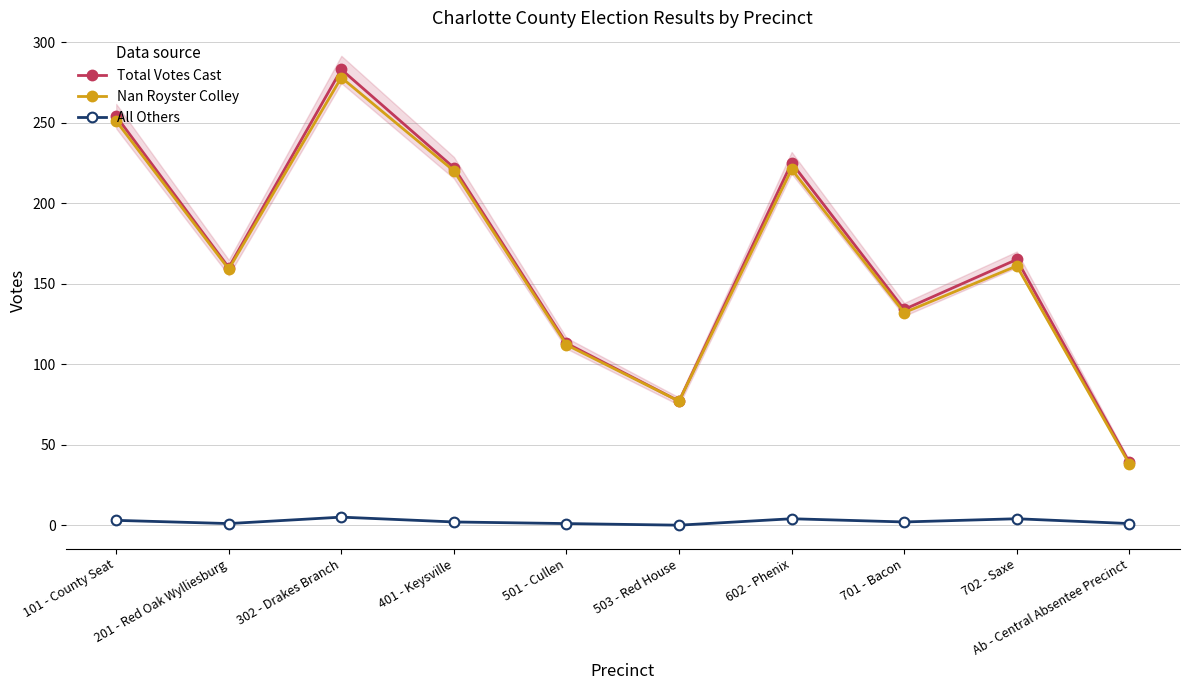

How many data points in Total Votes Cast are above 165?

4